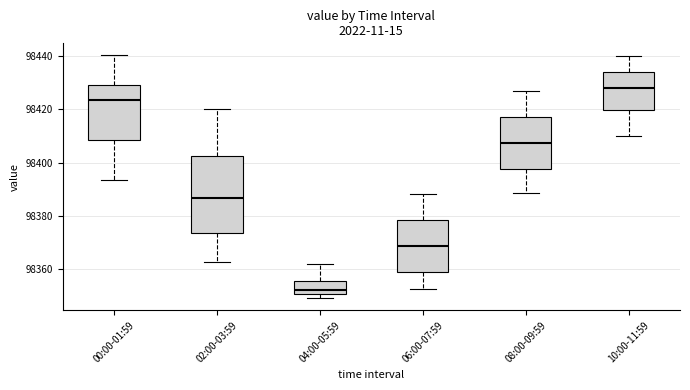

Reading left to right, transcribe this box plot: for each box, give where its median line is, the range the box spans, and where its two whiskers end, as read against the y-axis. The values are not printed on the chart, so give them approximately, as read against the axis.

00:00-01:59: median 98424, box 98408 to 98430, whiskers 98394 to 98440
02:00-03:59: median 98386, box 98374 to 98402, whiskers 98362 to 98420
04:00-05:59: median 98352, box 98350 to 98356, whiskers 98350 (just below the box's lower edge) to 98362
06:00-07:59: median 98368, box 98358 to 98378, whiskers 98352 to 98388
08:00-09:59: median 98408, box 98398 to 98418, whiskers 98388 to 98428
10:00-11:59: median 98428, box 98420 to 98434, whiskers 98410 to 98440